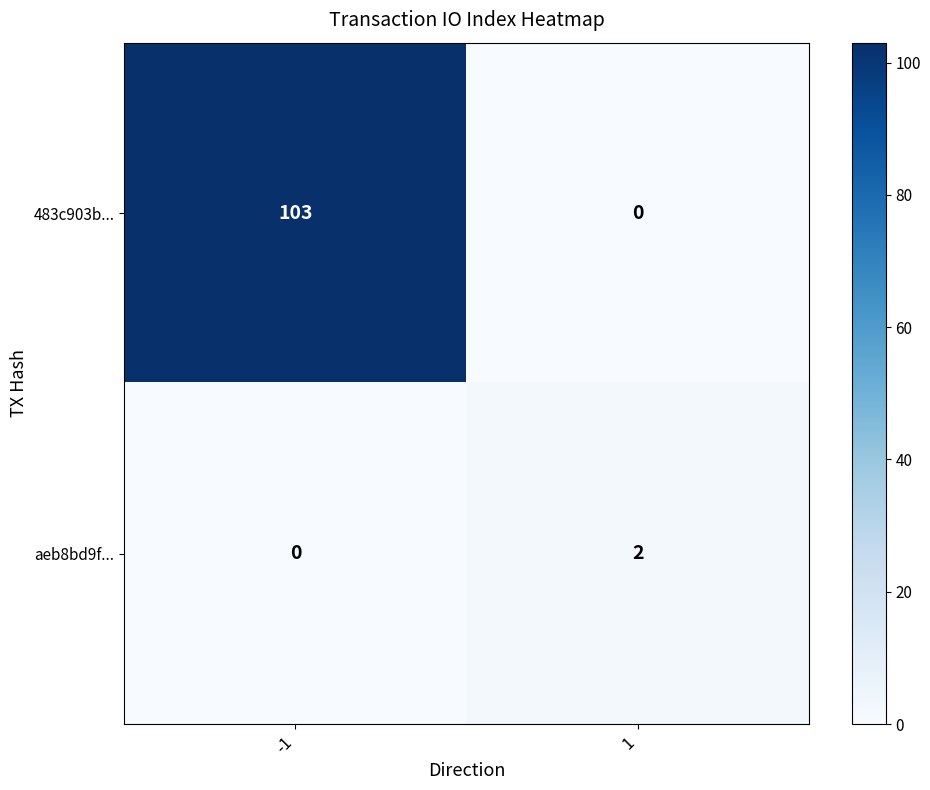

How many categories are shown in the chart?

2